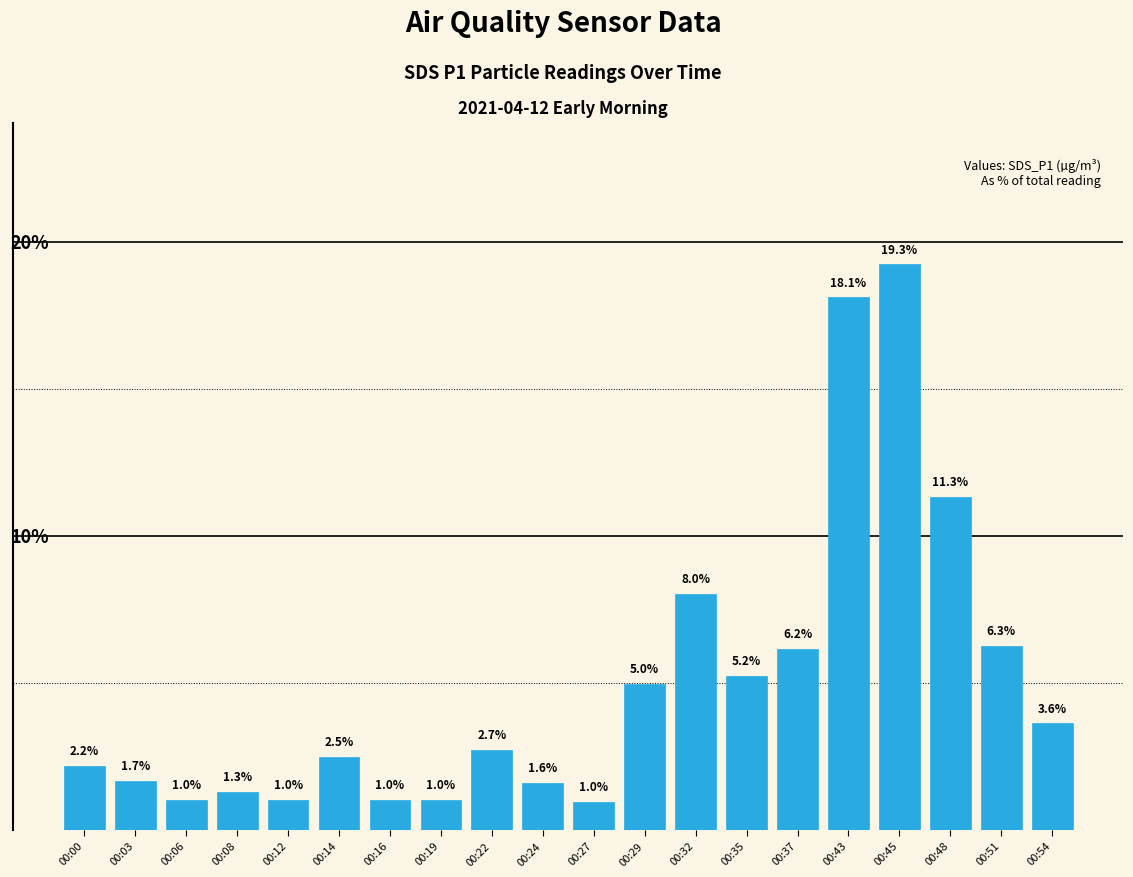

Which label corresponds to the largest value in the chart?

00:45